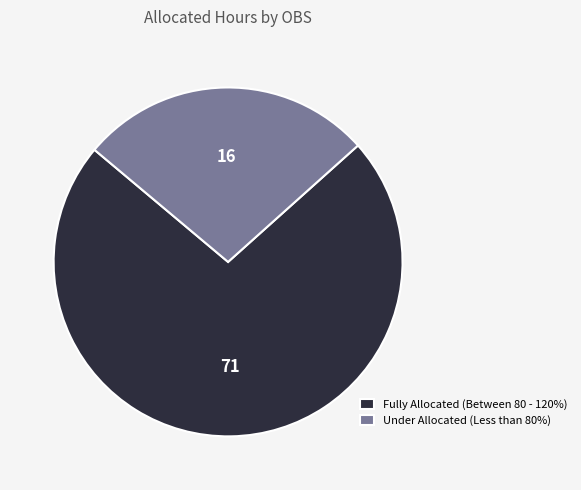

The Under Allocated (Less than 80%) slice represents 13% of the pie. True or false?

False